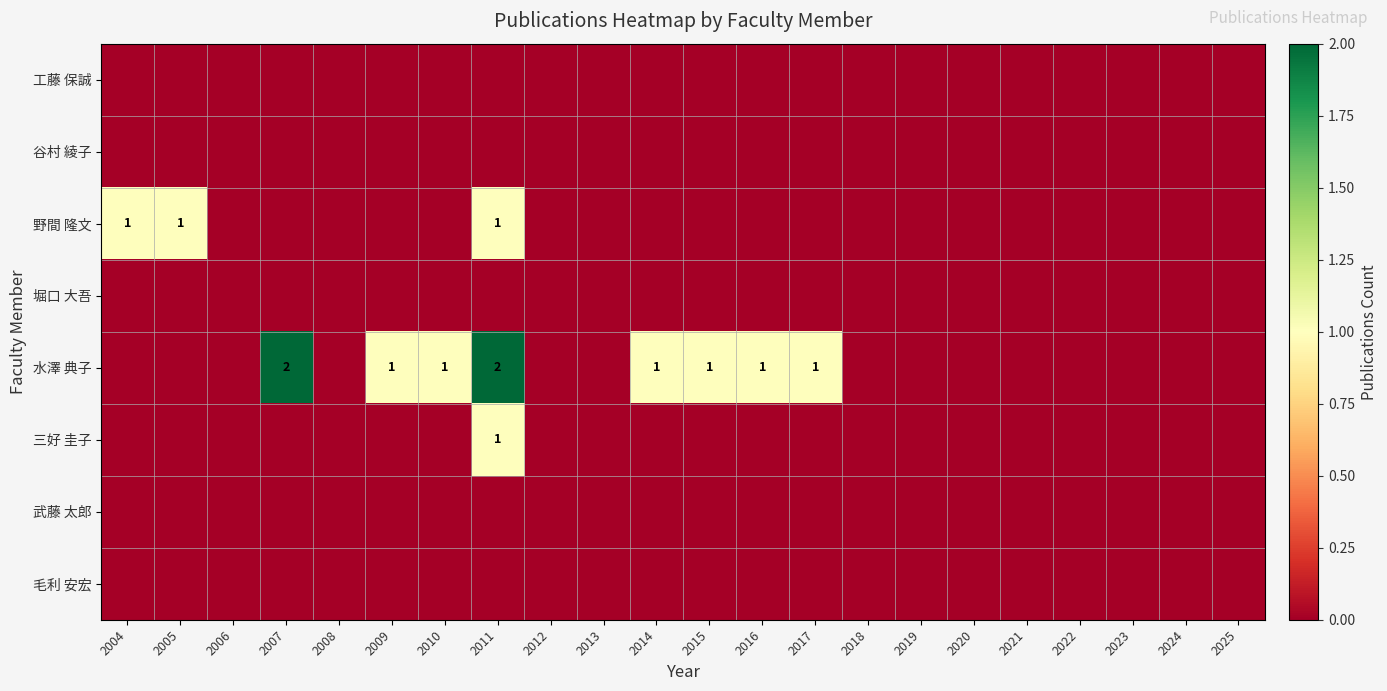

Which series has the largest range (max minus min)?

水澤 典子